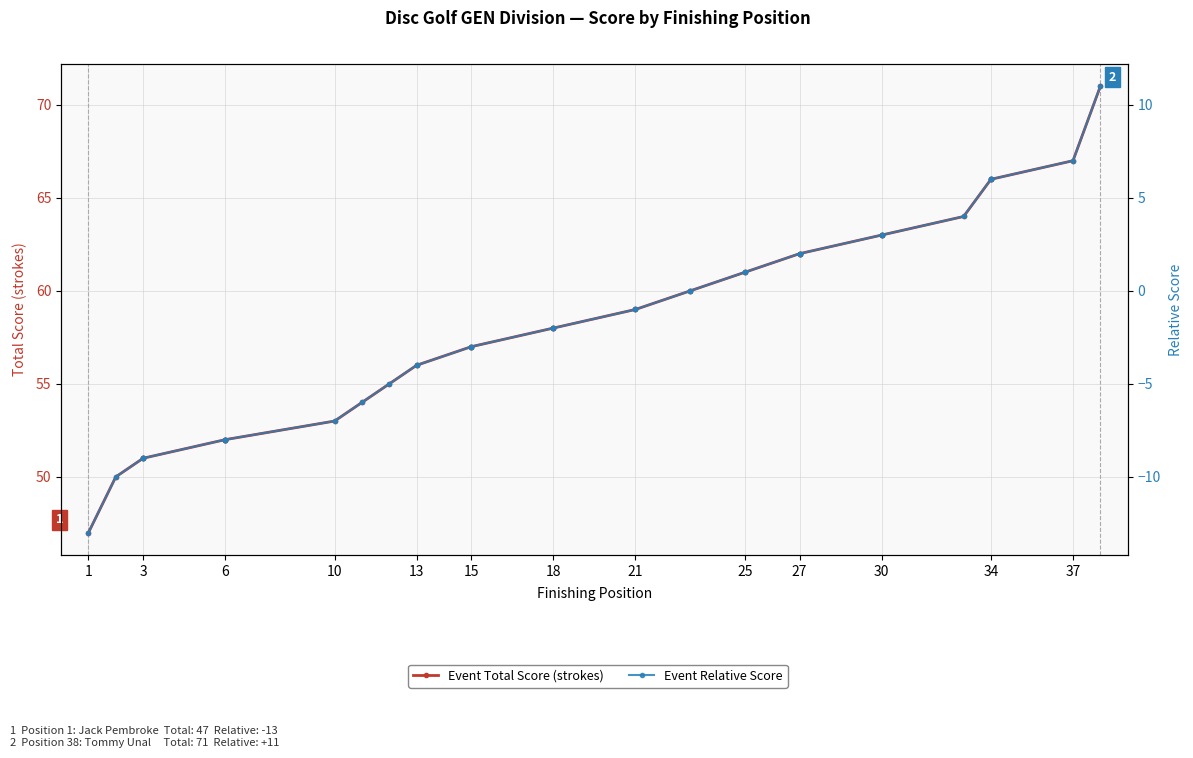

How many values in the Event Total Score (strokes) series exceed 58?

18